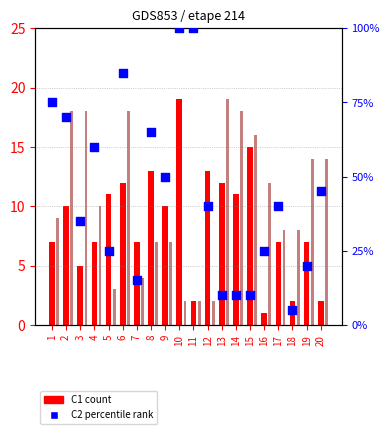

Which series reaches the maximum Y coordinate?

C2 percentile